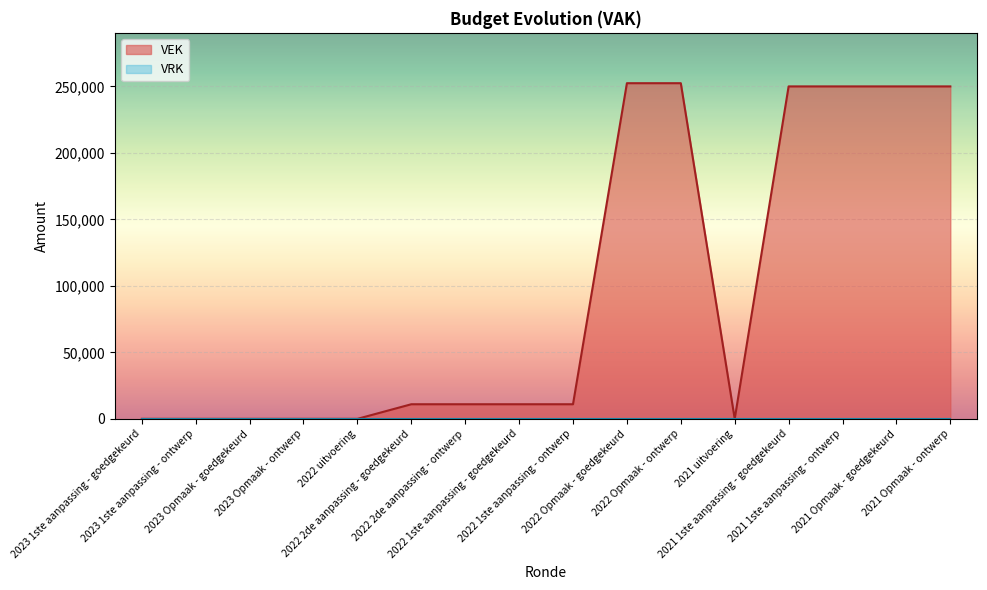

Rank the categories by value from lowest to highest.

2023 1ste aanpassing - goedgekeurd, 2023 1ste aanpassing - ontwerp, 2023 Opmaak - goedgekeurd, 2023 Opmaak - ontwerp, 2022 uitvoering, 2021 uitvoering, 2022 2de aanpassing - goedgekeurd, 2022 2de aanpassing - ontwerp, 2022 1ste aanpassing - goedgekeurd, 2022 1ste aanpassing - ontwerp, 2021 1ste aanpassing - goedgekeurd, 2021 1ste aanpassing - ontwerp, 2021 Opmaak - goedgekeurd, 2021 Opmaak - ontwerp, 2022 Opmaak - goedgekeurd, 2022 Opmaak - ontwerp